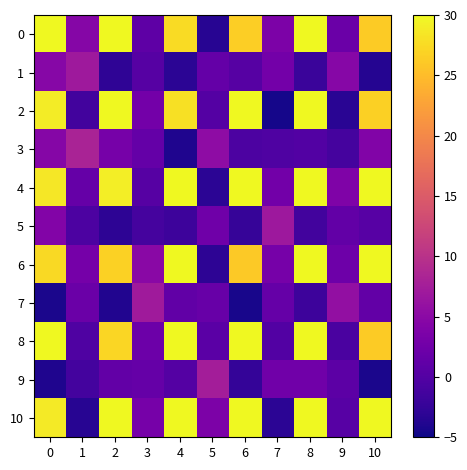

Reading left to right, transcribe all the data shown in this chart.

0: 0=62.0	1=4.5	2=30.0	3=1.0	4=27.6	5=-3.4	6=26.6	7=3.7	8=30.0	9=2.1	10=26.2
1: 0=4.7	1=7.0	2=-2.9	3=0.3	4=-3.2	5=1.5	6=0.2	7=2.8	8=-2.1	9=4.6	10=-3.6
2: 0=28.9	1=-1.3	2=30.0	3=2.9	4=28.0	5=0.1	6=30.0	7=-4.5	8=30.0	9=-3.3	10=26.7
3: 0=4.5	1=8.2	2=3.1	3=1.5	4=-4.0	5=5.3	6=-0.6	7=-0.3	8=-0.0	9=-1.2	10=4.1
4: 0=28.6	1=1.6	2=29.1	3=0.2	4=30.0	5=-3.2	6=30.0	7=2.8	8=30.0	9=3.9	10=30.0
5: 0=4.2	1=-0.6	2=-3.0	3=-1.0	4=-1.7	5=2.4	6=-2.3	7=6.8	8=-1.4	9=1.3	10=0.4
6: 0=27.4	1=3.0	2=26.7	3=4.9	4=30.0	5=-3.0	6=26.1	7=3.2	8=30.0	9=2.3	10=30.0
7: 0=-4.3	1=2.1	2=-3.8	3=7.1	4=1.2	5=1.8	6=-4.4	7=1.6	8=-1.7	9=5.8	10=1.4
8: 0=30.0	1=-0.3	2=27.2	3=2.1	4=30.0	5=0.6	6=30.0	7=-0.1	8=30.0	9=-0.7	10=26.3
9: 0=-3.9	1=-1.2	2=1.4	3=1.6	4=0.1	5=7.6	6=-2.5	7=2.6	8=2.6	9=0.8	10=-4.2
10: 0=28.9	1=-3.4	2=30.0	3=3.1	4=30.0	5=3.7	6=30.0	7=-3.1	8=30.0	9=0.4	10=30.0